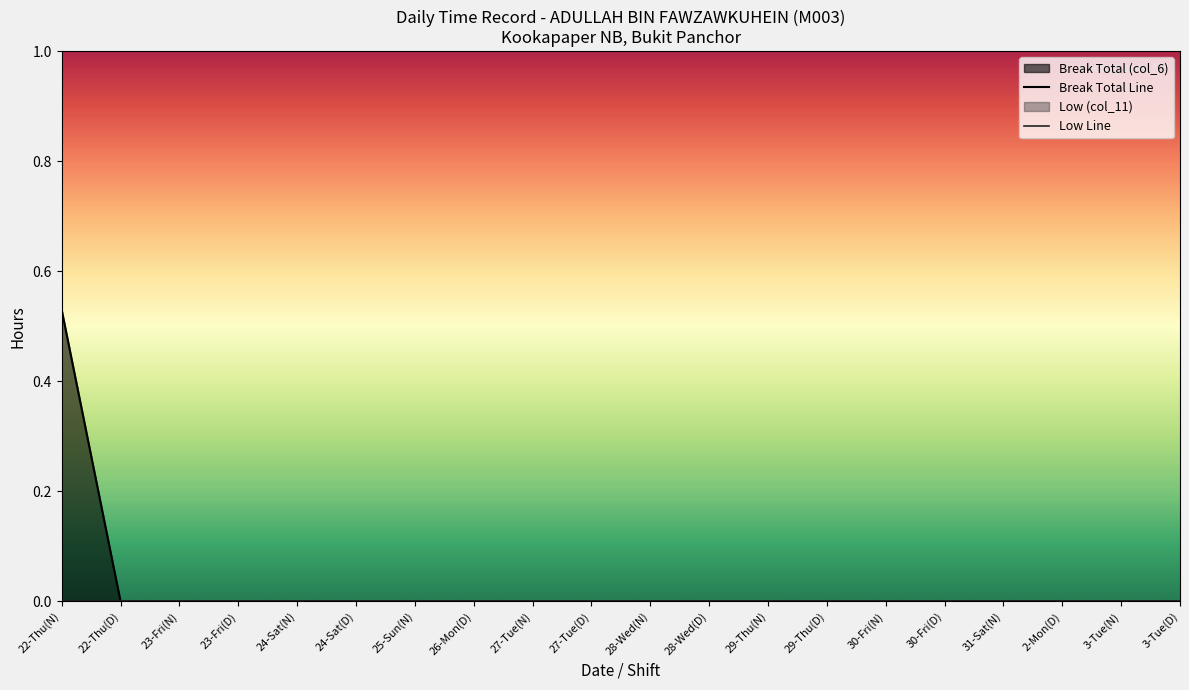

Reading right to left, transcribe all the data shown in this chart.

0.0	0.0	0.0	0.0	0.0	0.0	0.0	0.0	0.0	0.0	0.0	0.0	0.0	0.0	0.0	0.0	0.0	0.0	0.0	0.5